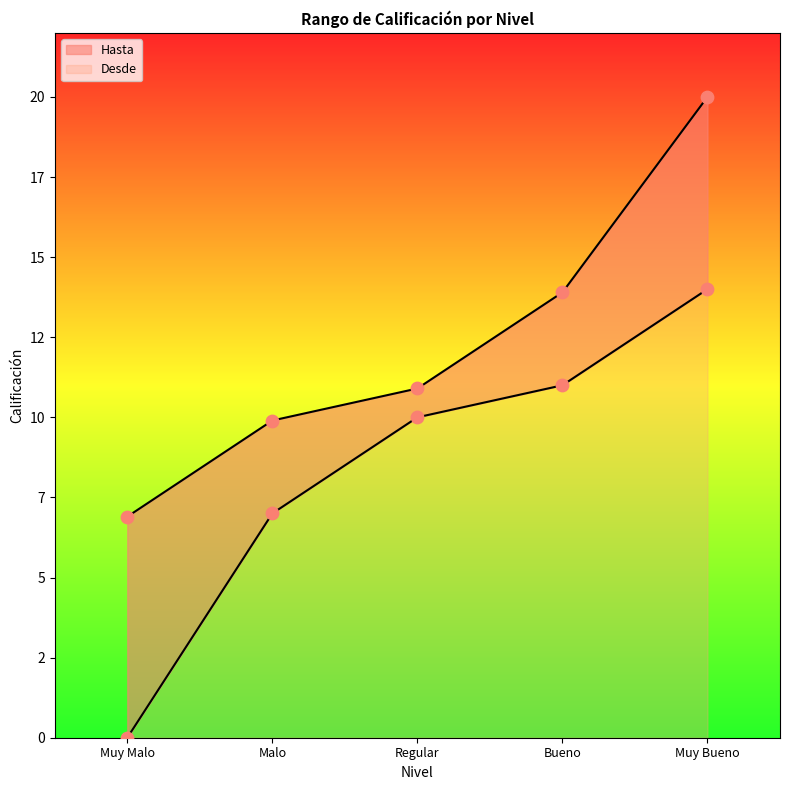

Which series contains the highest Y value?

Desde